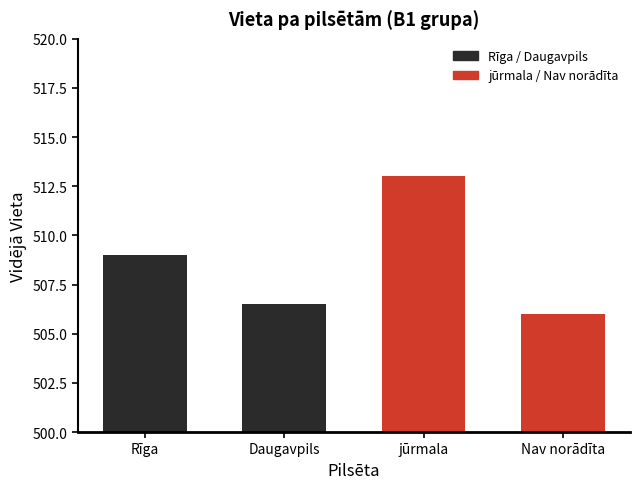

What is the minimum value shown in the chart?

506.0